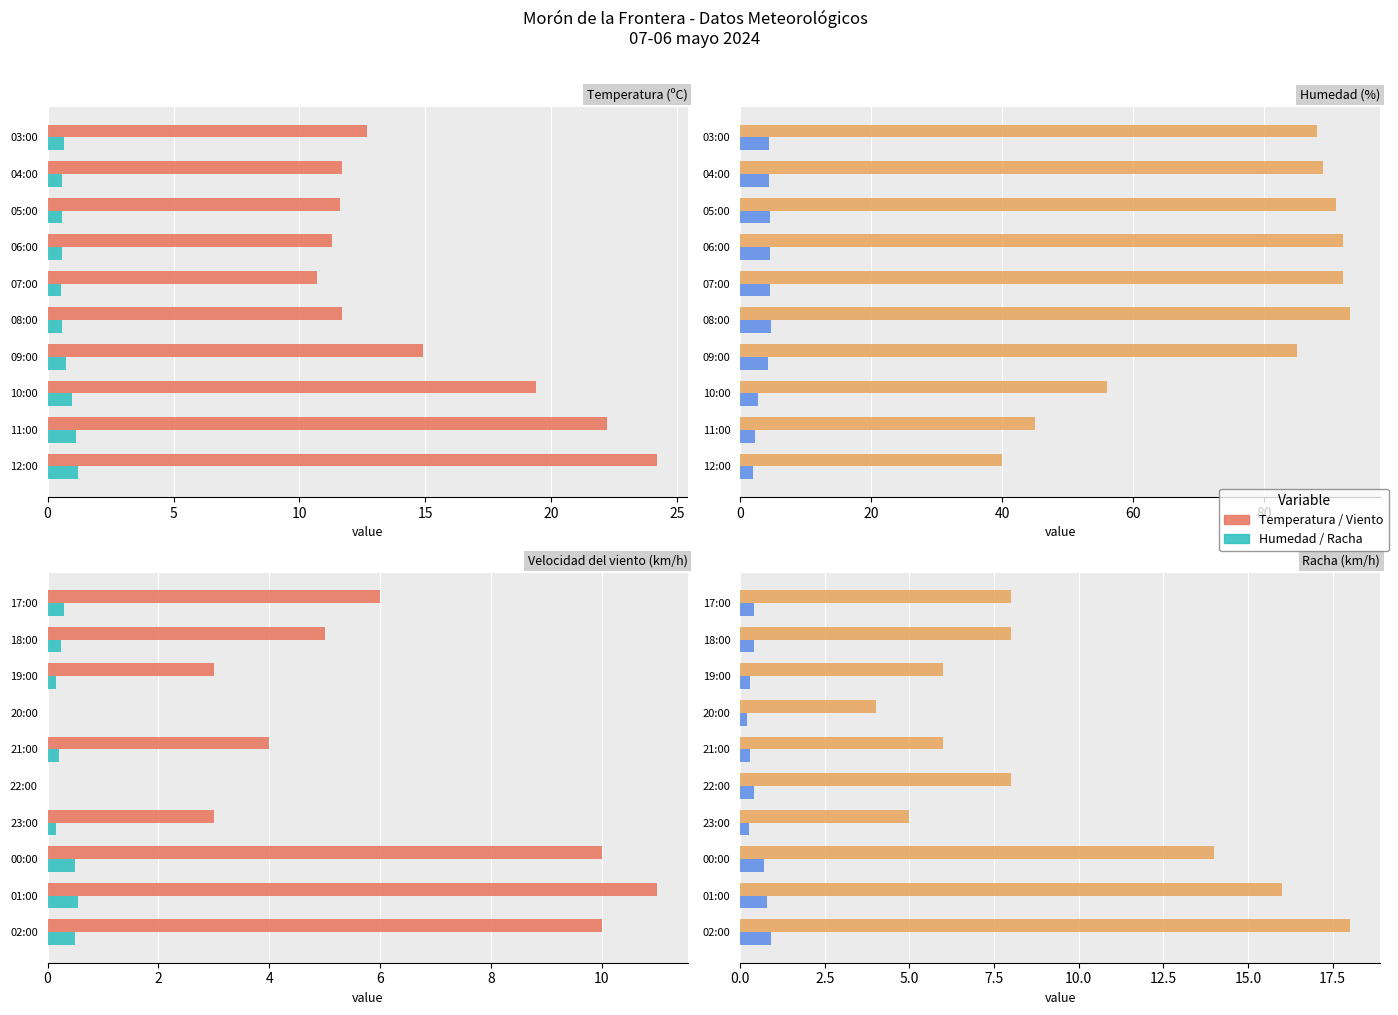

What position from the right is 08:00?

16